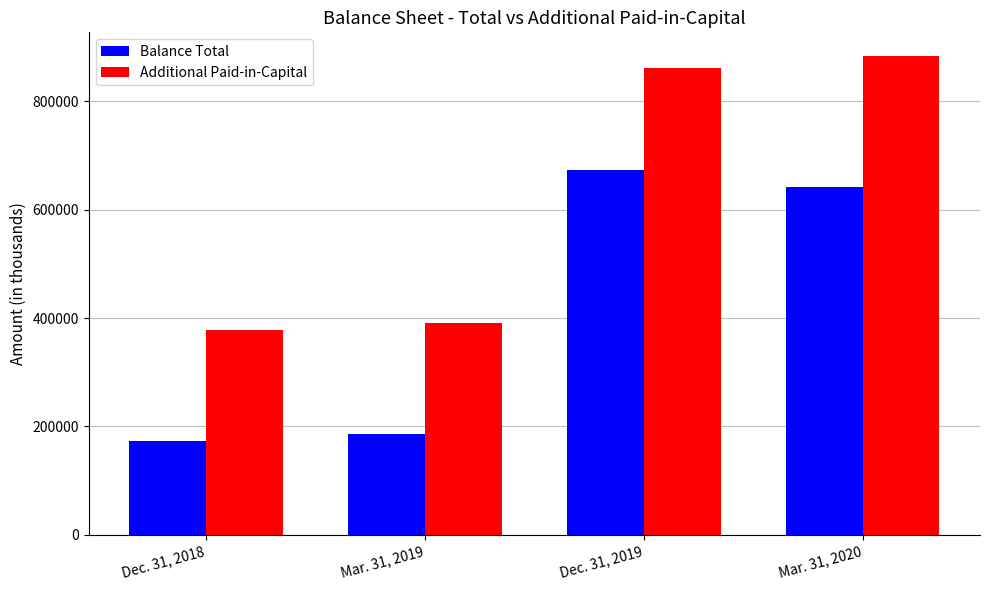

What is the difference between the Balance Total values at Dec. 31, 2018 and Dec. 31, 2019?

499412